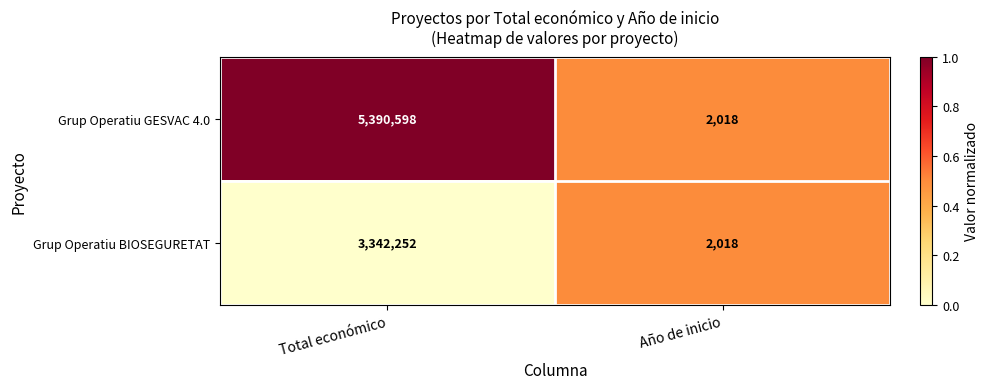

What is the difference between the maximum and minimum values in the Grup Operatiu GESVAC 4.0 series?

5388580